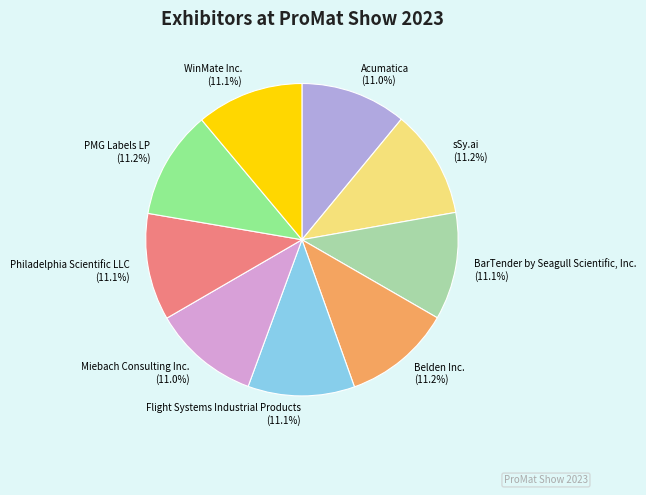

Count the number of slices in the pie.

9